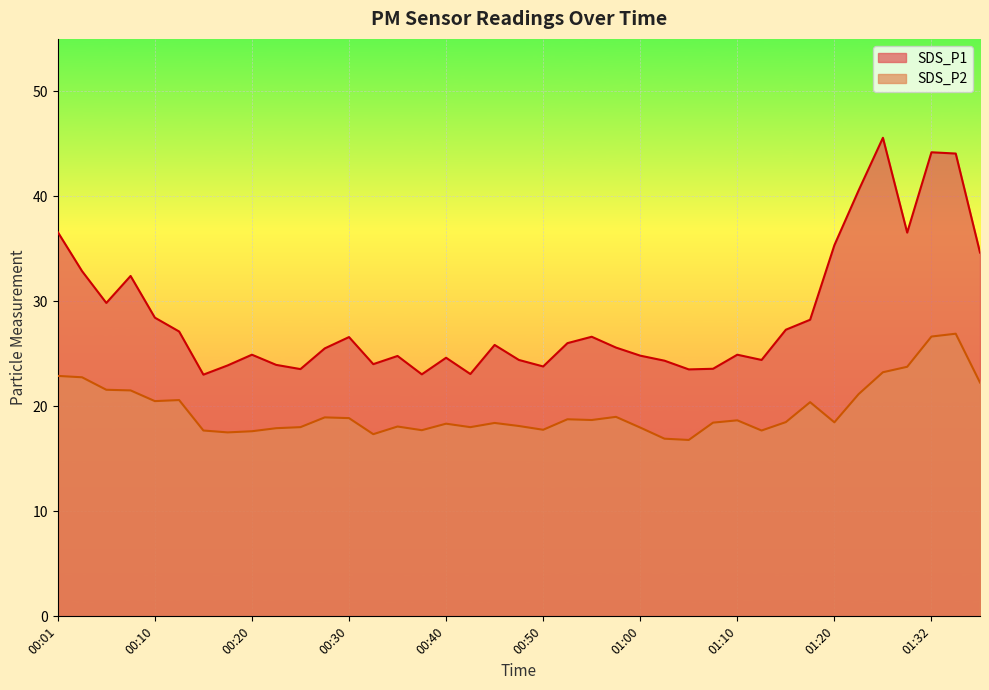

Reading right to left, extract all data points from this chart.

SDS_P1: 34.6	44.1	44.2	36.5	45.6	40.6	35.4	28.2	27.3	24.4	24.9	23.6	23.5	24.4	24.8	25.6	26.6	26.0	23.8	24.4	25.9	23.1	24.6	23.1	24.8	24.0	26.6	25.5	23.6	23.9	24.9	23.9	23.0	27.1	28.4	32.4	29.9	32.9	36.6
SDS_P2: 22.3	26.9	26.6	23.8	23.2	21.2	18.5	20.4	18.5	17.7	18.7	18.4	16.8	16.9	18.0	19.0	18.7	18.8	17.8	18.1	18.4	18.0	18.4	17.7	18.1	17.4	18.9	18.9	18.0	17.9	17.6	17.5	17.7	20.6	20.5	21.5	21.6	22.8	22.9